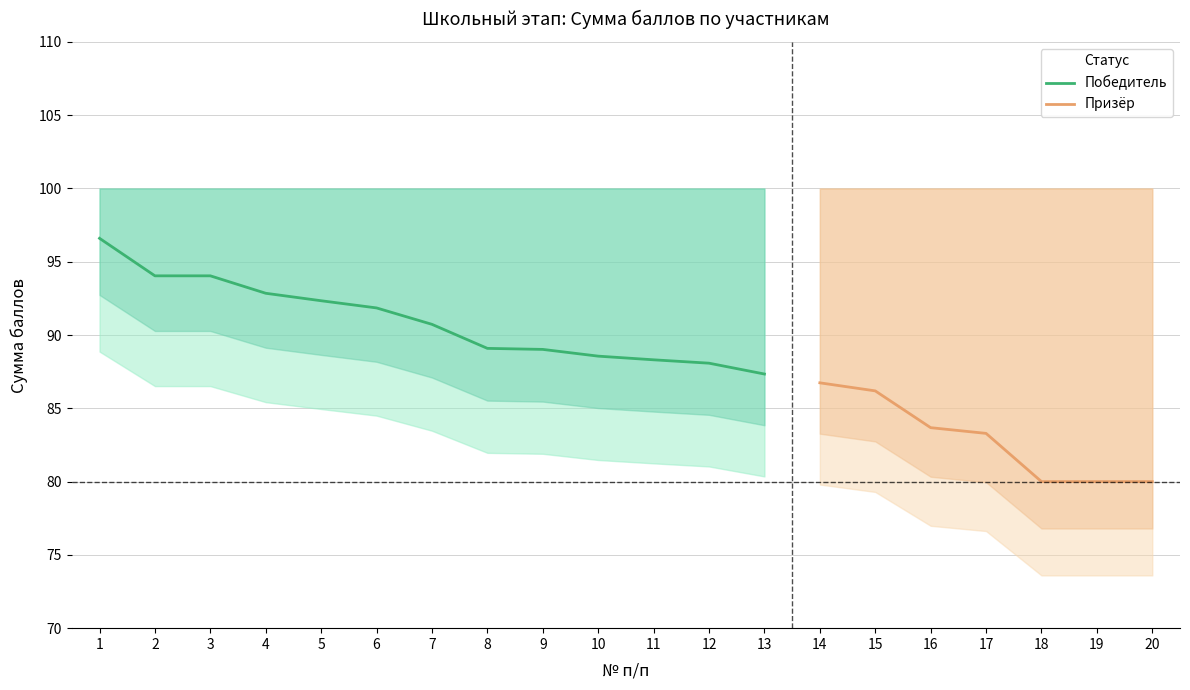

True or false: Победитель and Призёр intersect in this chart.

False